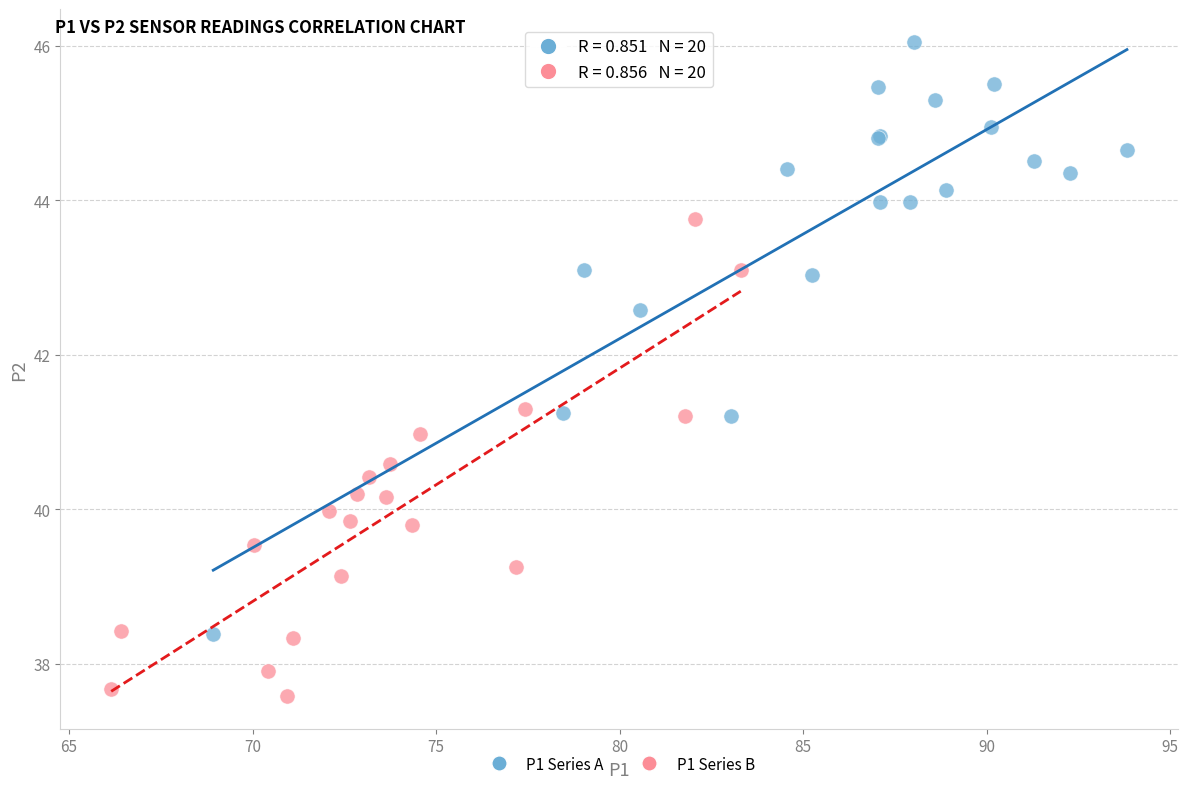

Which series reaches the maximum Y coordinate?

P1 Series A